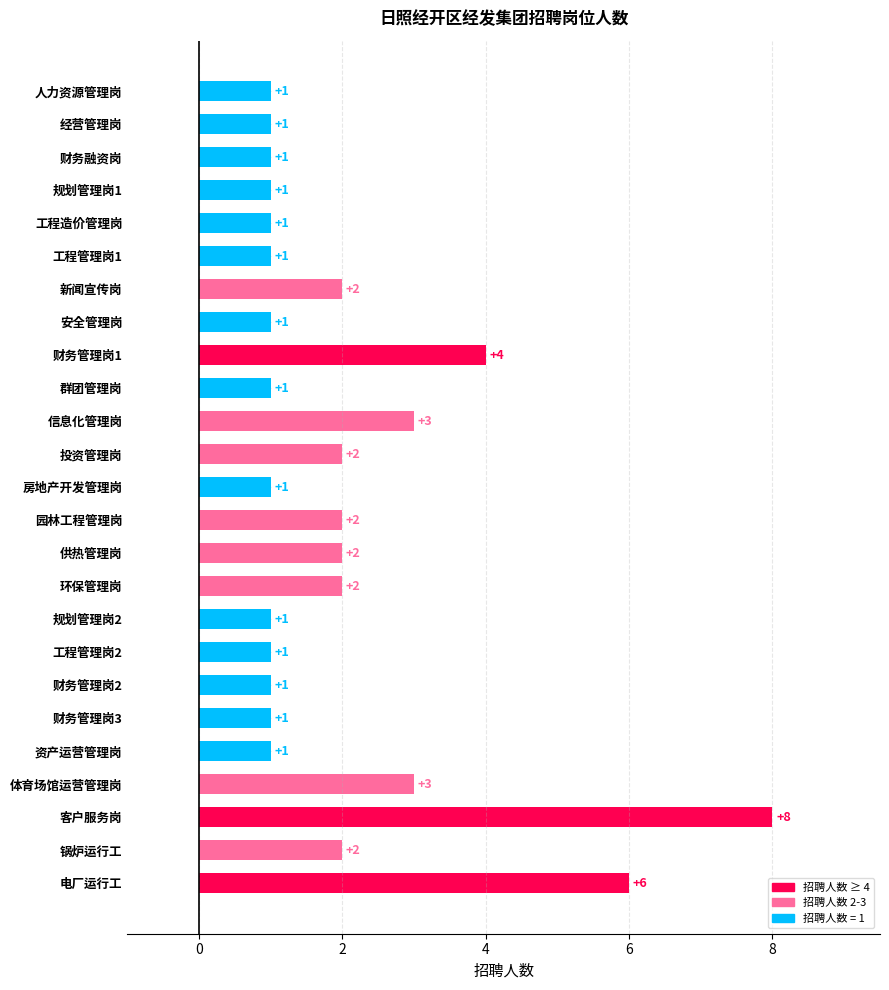

Reading top to bottom, transcribe all the data shown in this chart.

人力资源管理岗=1	经营管理岗=1	财务融资岗=1	规划管理岗1=1	工程造价管理岗=1	工程管理岗1=1	新闻宣传岗=2	安全管理岗=1	财务管理岗1=4	群团管理岗=1	信息化管理岗=3	投资管理岗=2	房地产开发管理岗=1	园林工程管理岗=2	供热管理岗=2	环保管理岗=2	规划管理岗2=1	工程管理岗2=1	财务管理岗2=1	财务管理岗3=1	资产运营管理岗=1	体育场馆运营管理岗=3	客户服务岗=8	锅炉运行工=2	电厂运行工=6